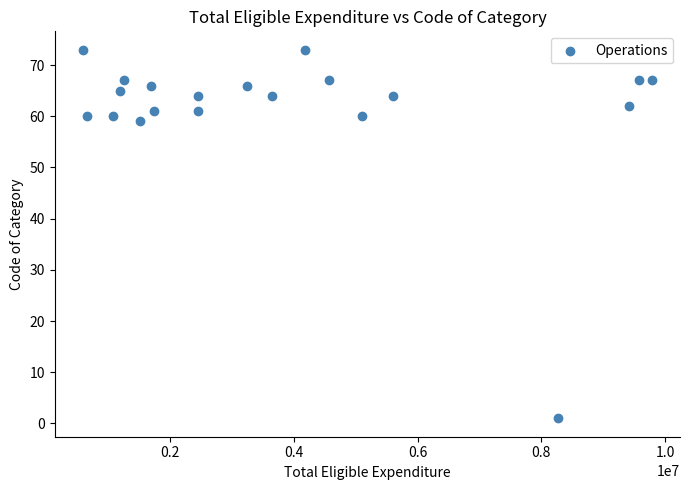

What is the range of Y values (max minus min)?

72